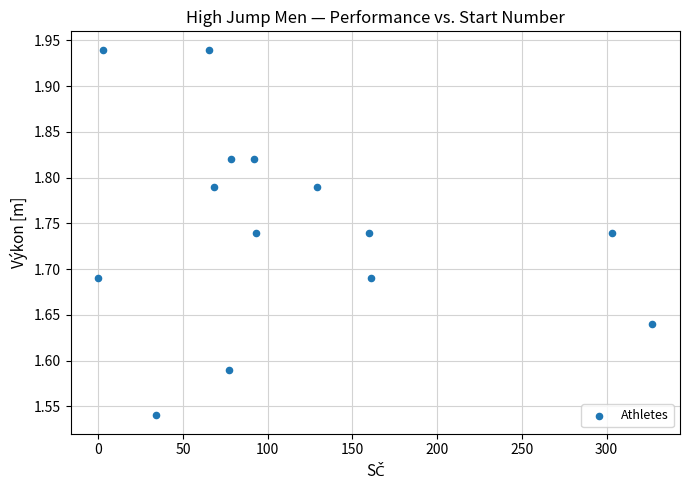

What is the range of Y values (max minus min)?

0.4